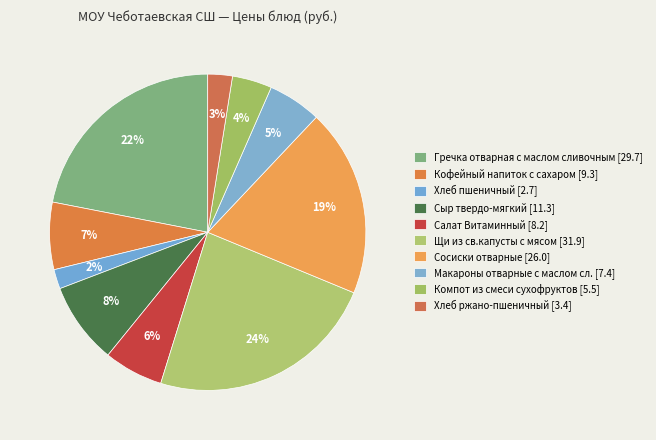

Between Кофейный напиток с сахаром and Салат Витаминный, which is larger?

Кофейный напиток с сахаром